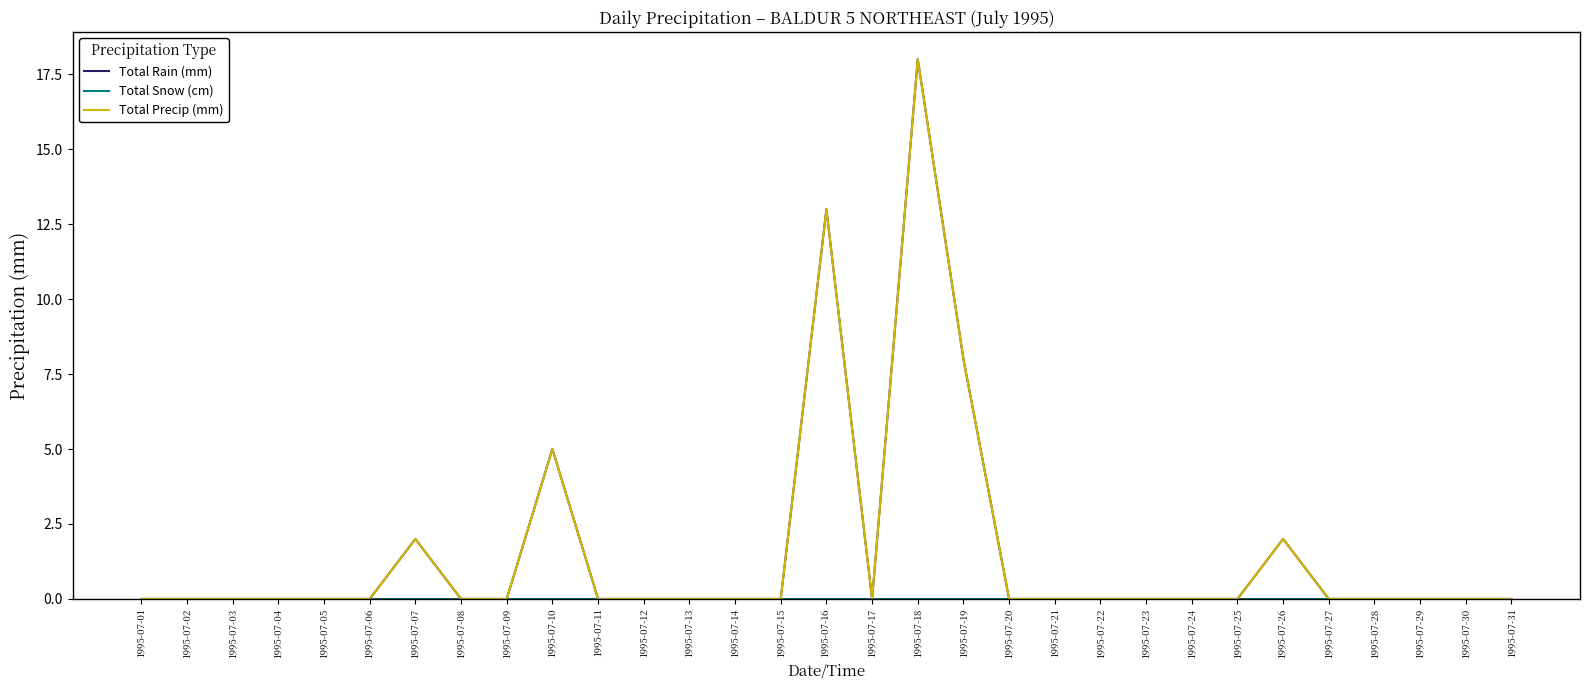

What is the spread (max minus min) of values at 1995-07-16?

13